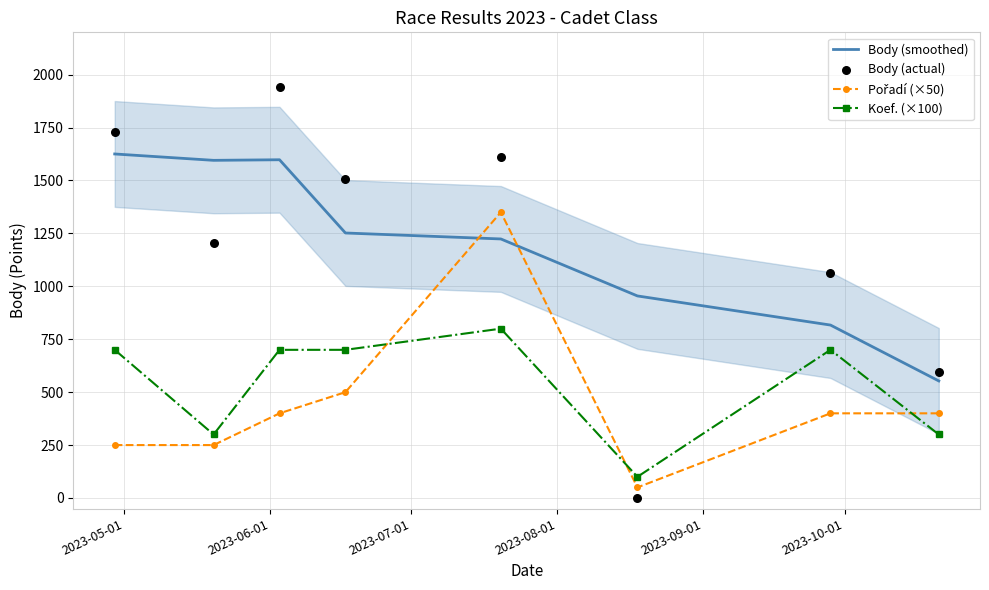

Which series has the largest Y range (max minus min)?

Body (actual)